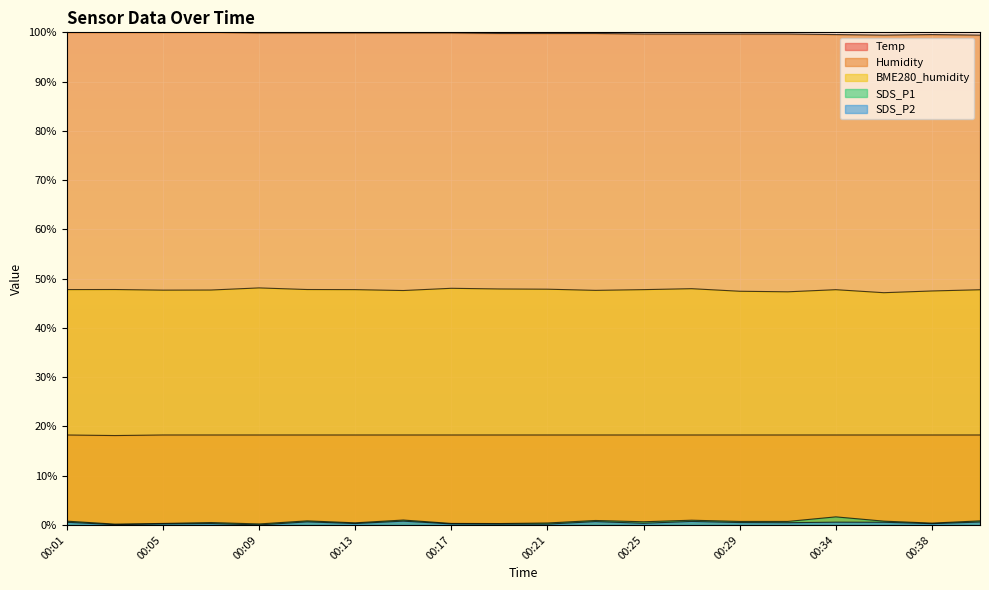

Where is the first local minimum for Temp?

00:03